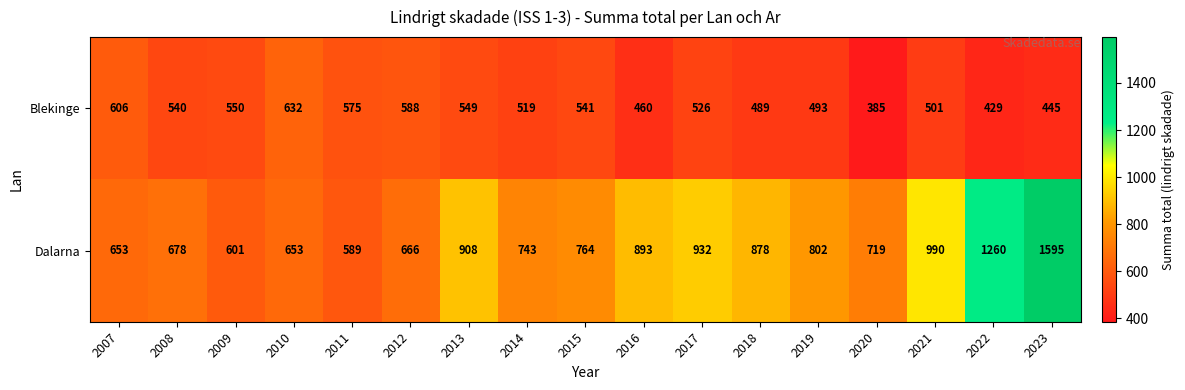

Where is Blekinge nearest to the value 508?

2021